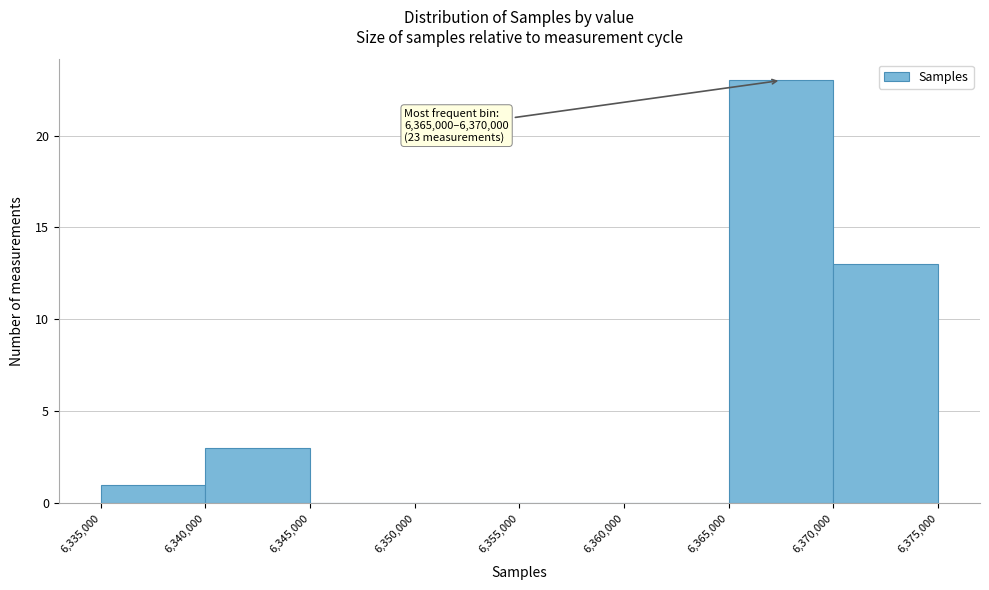

Which range on the x-axis has the tallest bar?

6,365,000 to 6,370,000